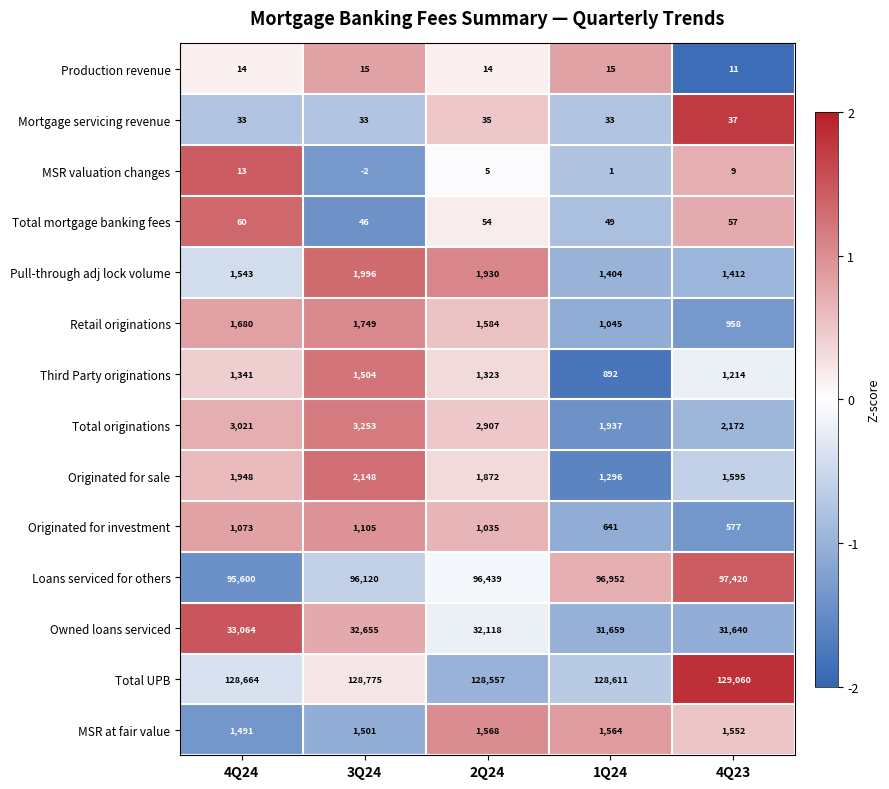

What is the total value across all series at 2Q24?

269441